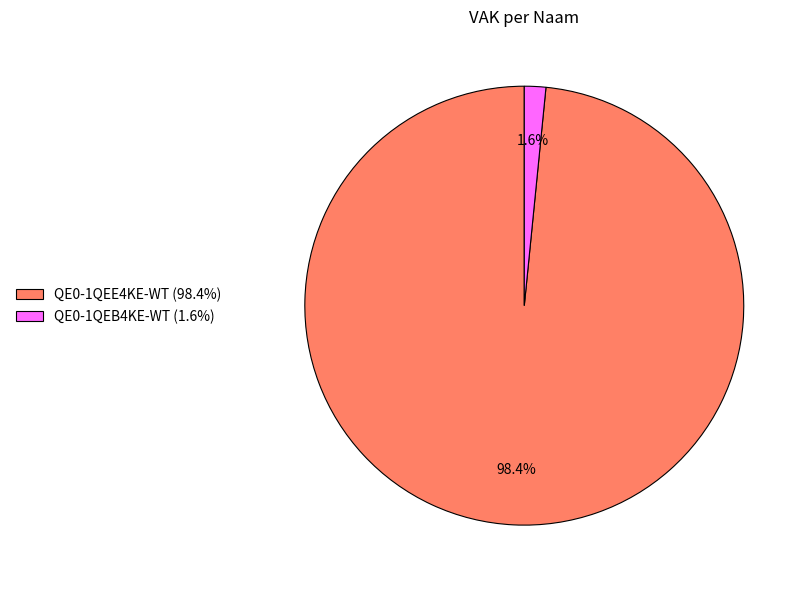

Which has a higher value, QE0-1QEB4KE-WT or QE0-1QEE4KE-WT?

QE0-1QEE4KE-WT